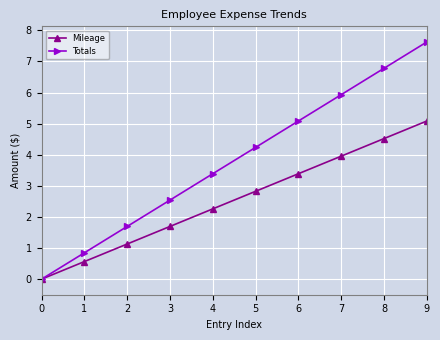

What is the spread (max minus min) of values at 2?

0.6